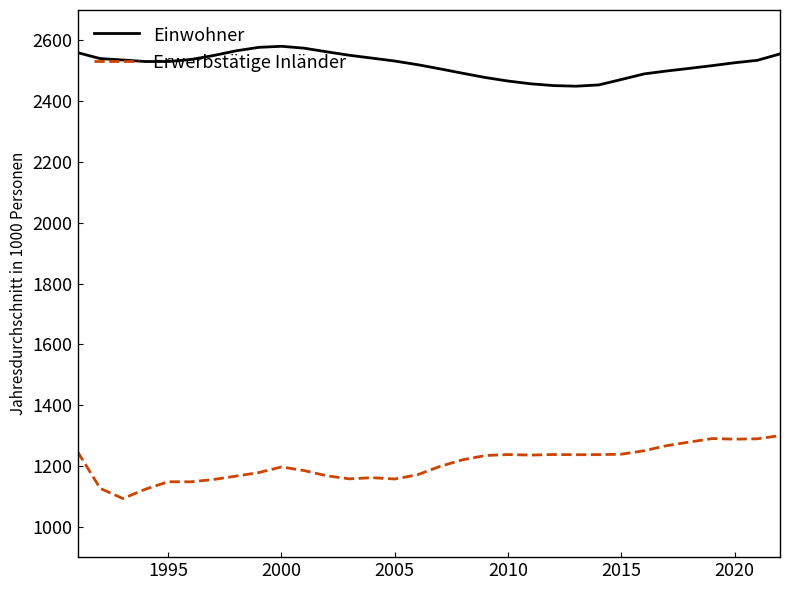

Which series has the largest total across all categories?

Einwohner